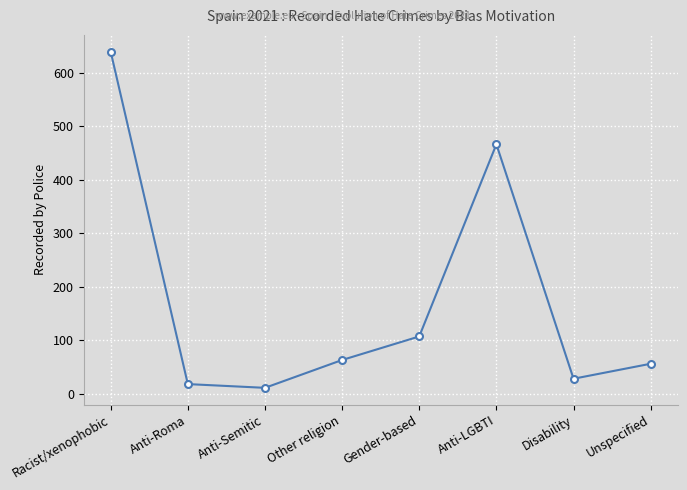

What is the label of the 5th point from the left?

Gender-based